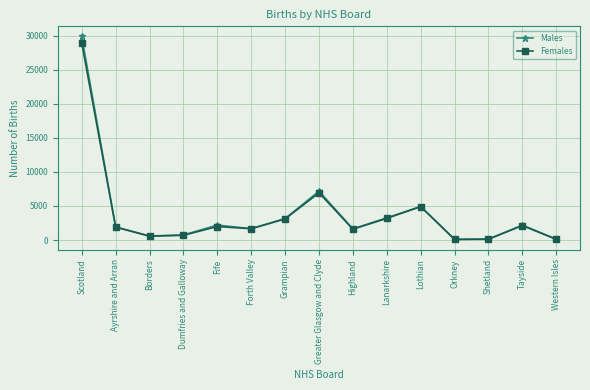

Which series has the largest range (max minus min)?

Males